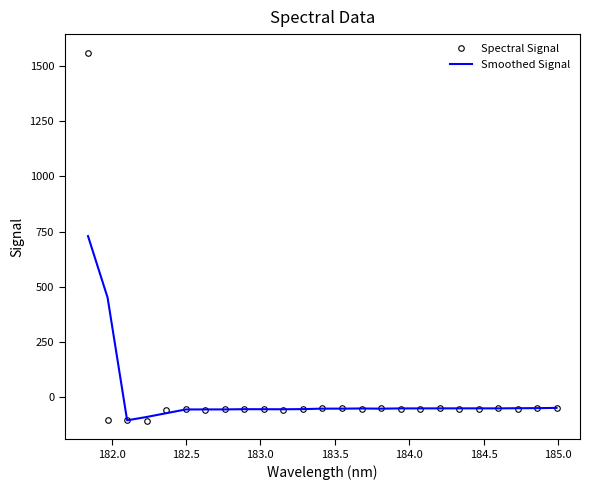

What is the maximum value shown in the chart?

1562.4